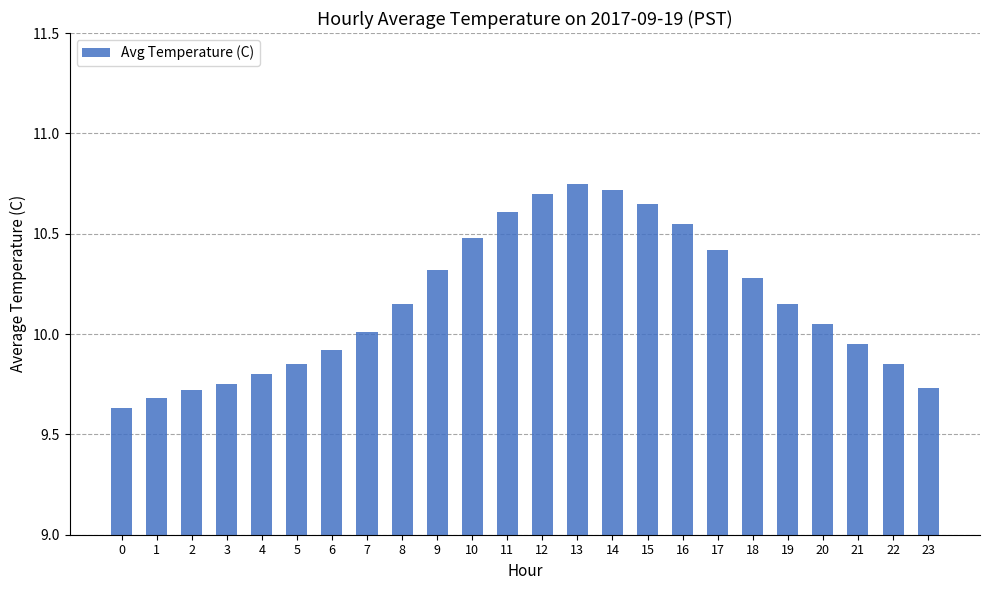

True or false: the data shows 4.2 at 18.

False